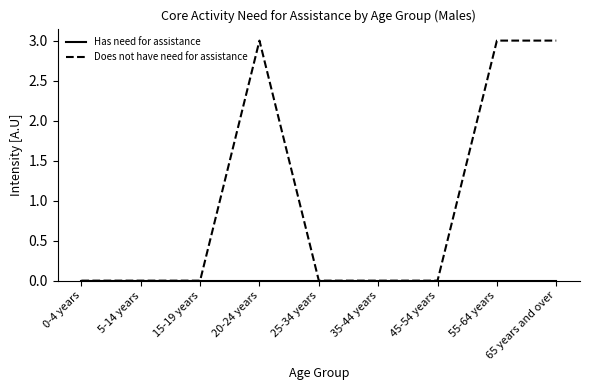

Which series has the largest total across all categories?

Does not have need for assistance